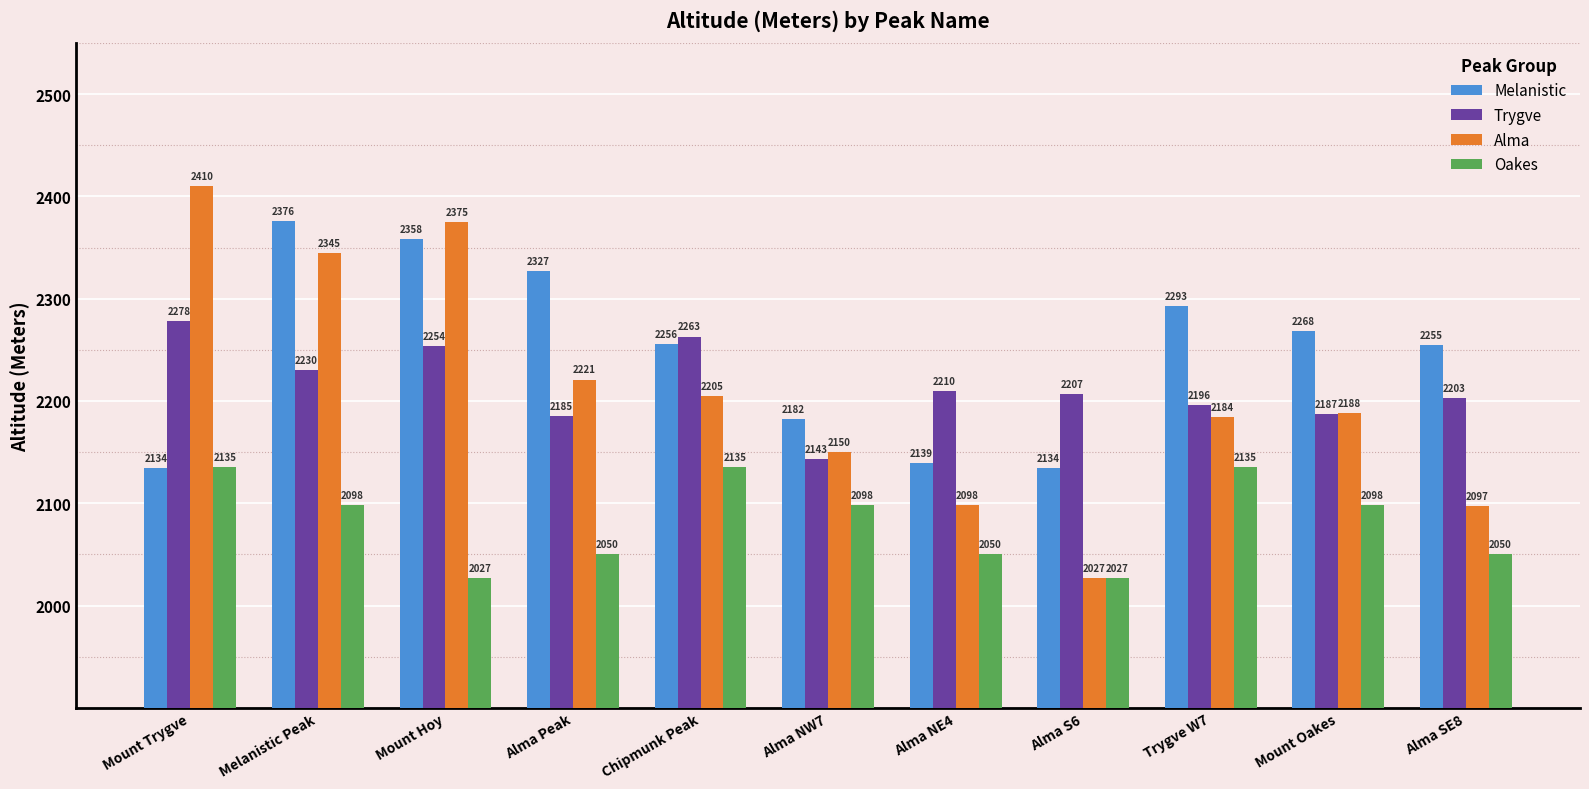

What is the sum of the Oakes values at Alma S6 and Mount Trygve?

4162